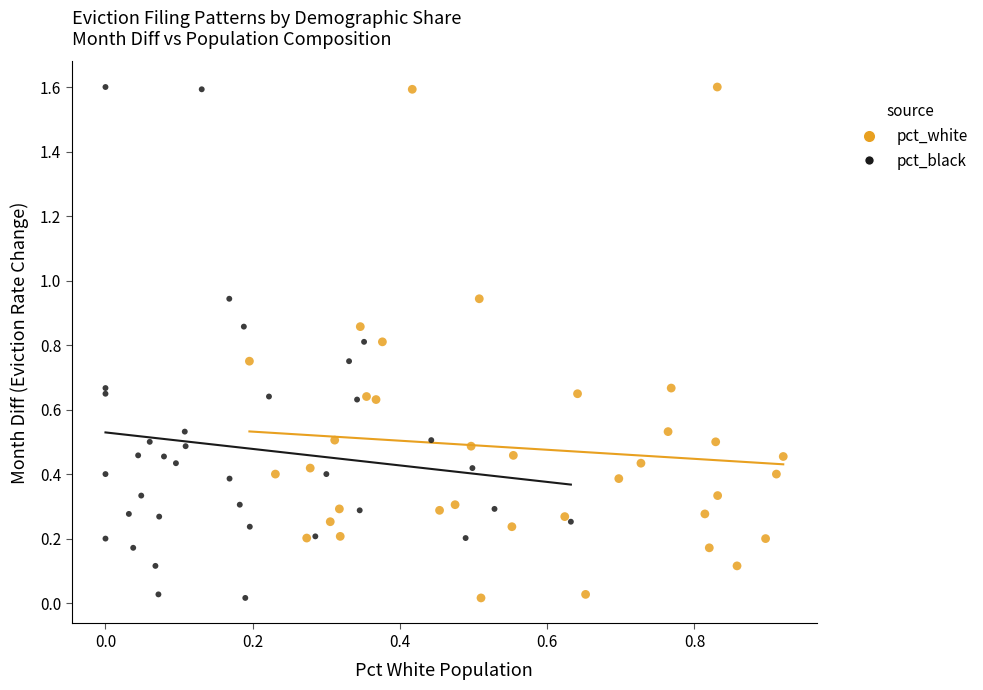

What are all the series names shown in the legend?

pct_white, pct_black